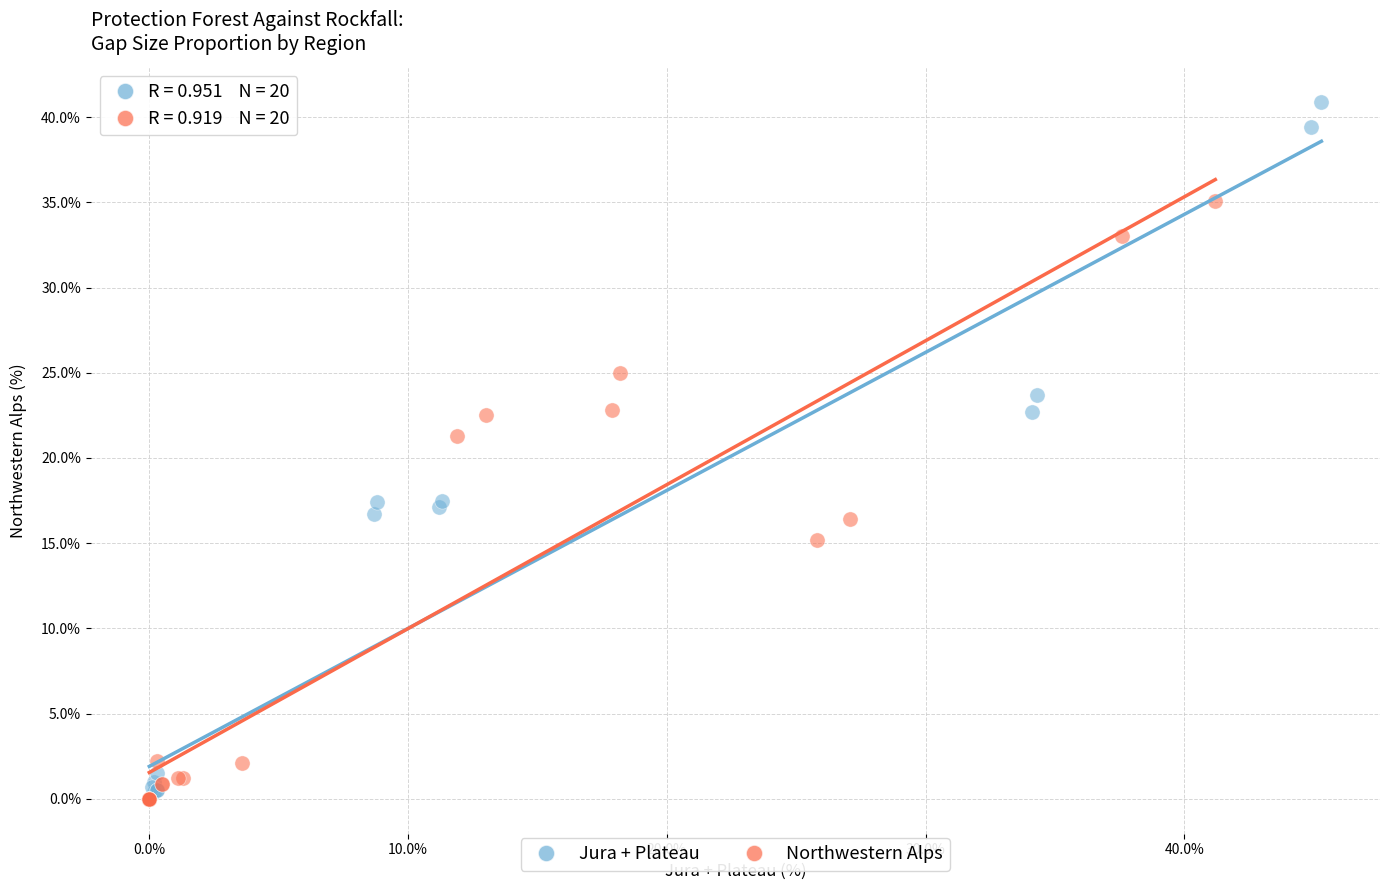

What are all the series names shown in the legend?

Jura + Plateau, Northwestern Alps